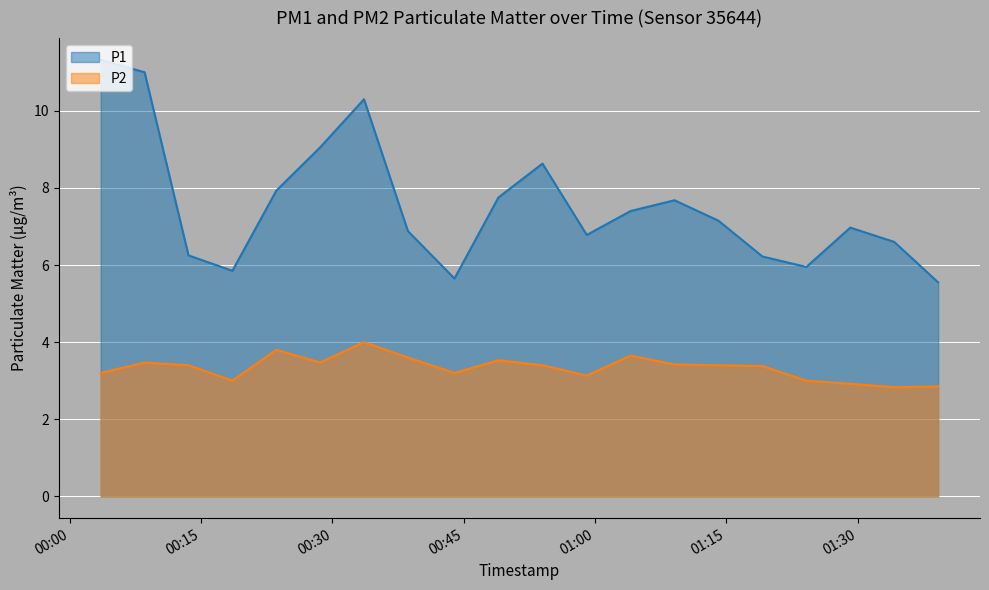

True or false: P2 and P1 cross at least once.

False